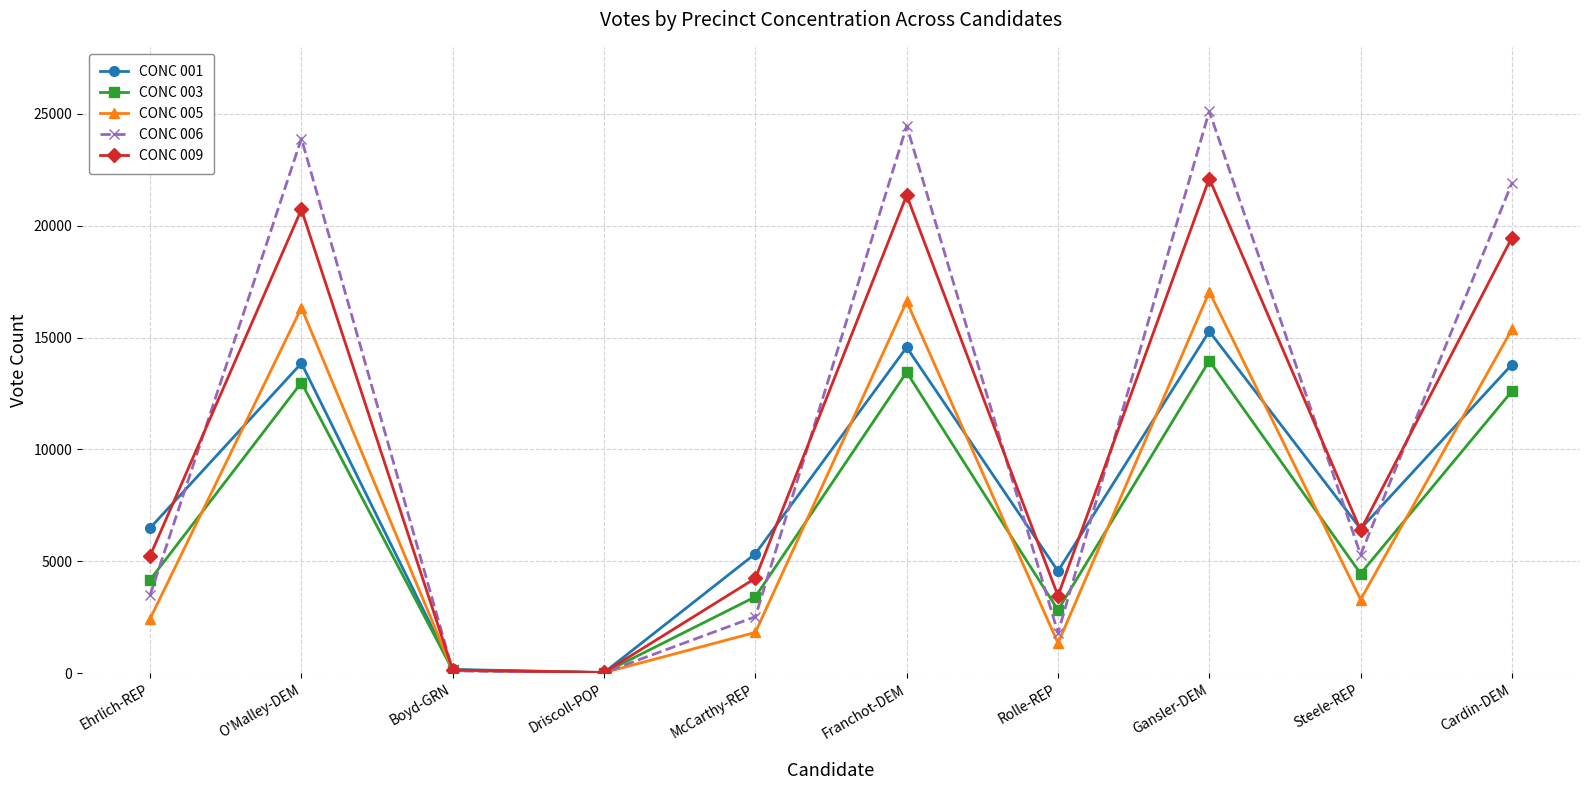

Which series has the largest range (max minus min)?

CONC 006